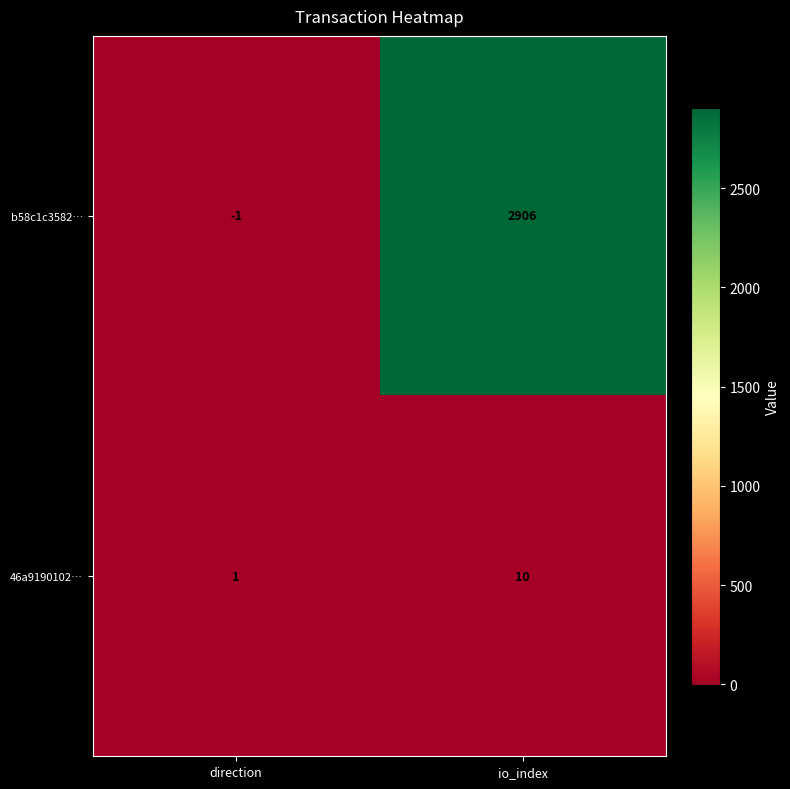

At which label is 46a9190102… closest to 5?

direction